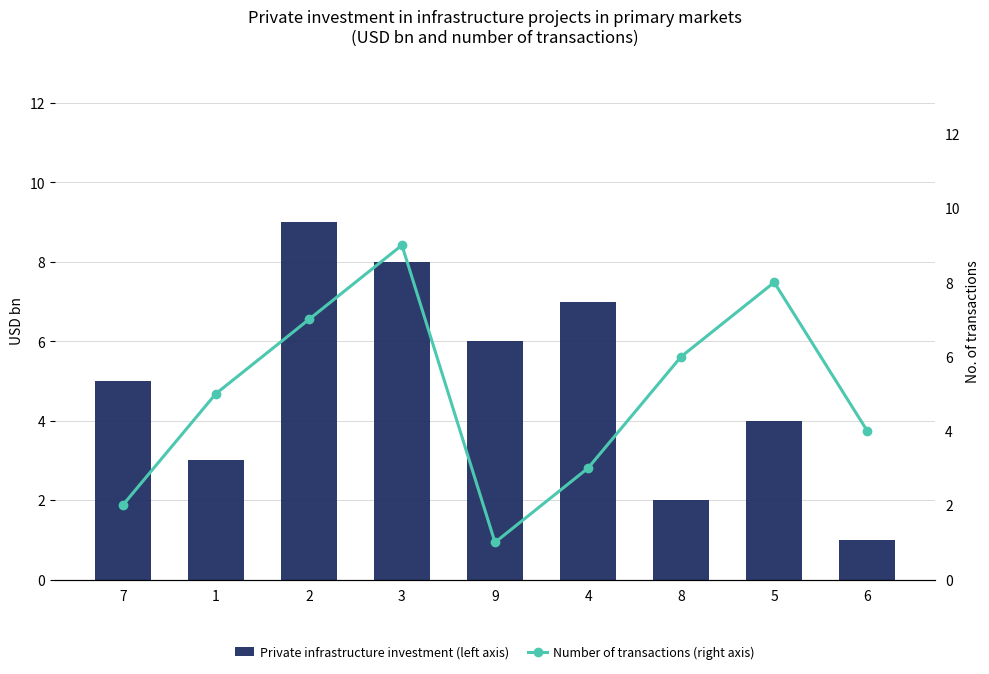

What is the label of the 5th bar from the left?

9